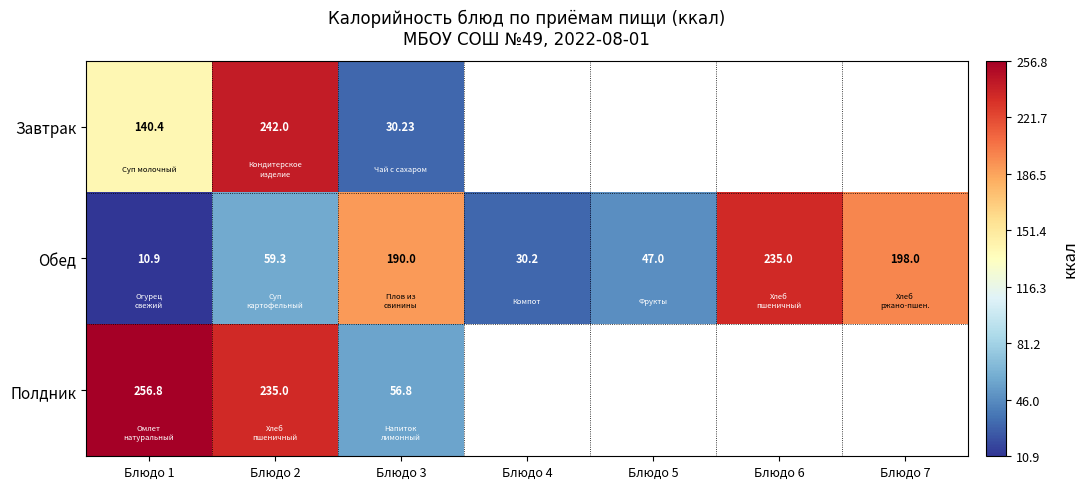

Which series changed the most between Блюдо 1 and Блюдо 3?

Полдник